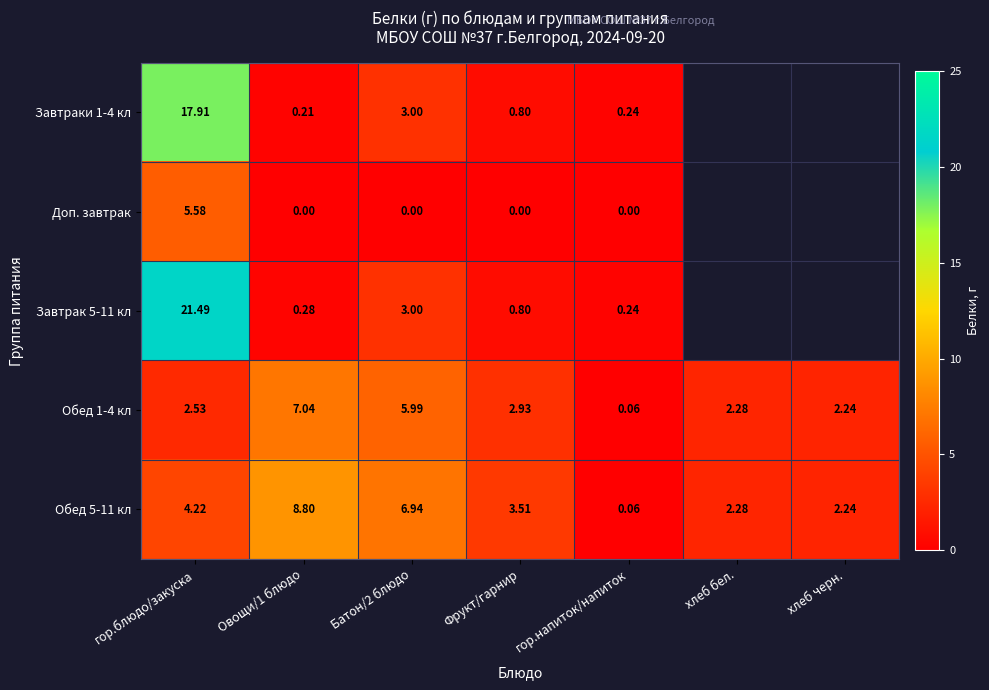

How many distinct data groups are displayed?

5